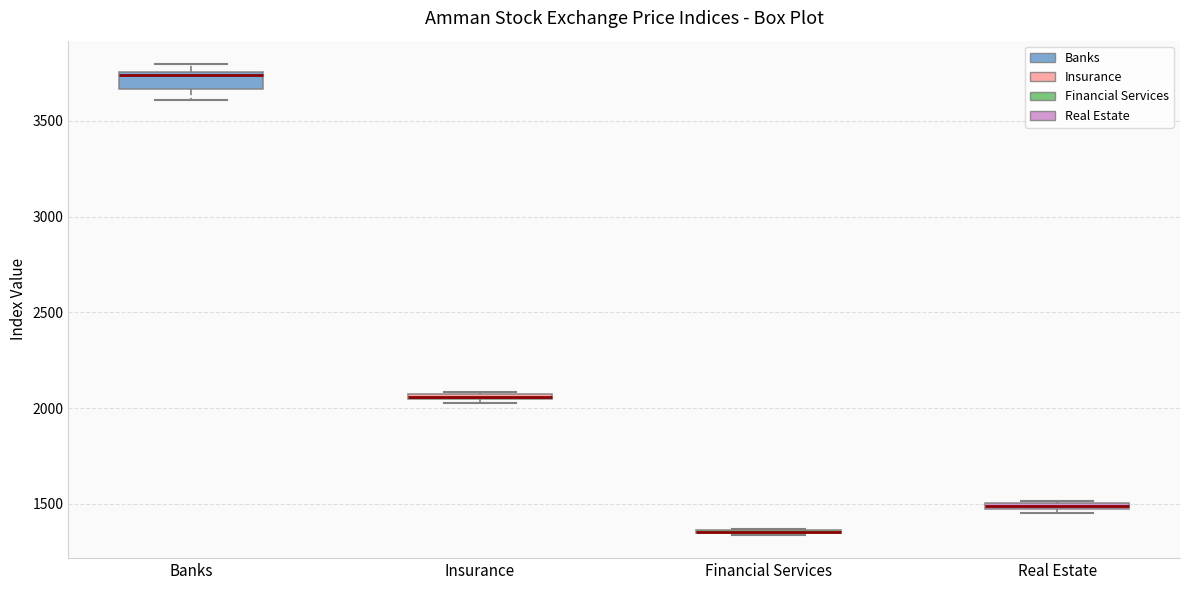

Which box is the tallest, from its lower edge to its upper edge?

Banks